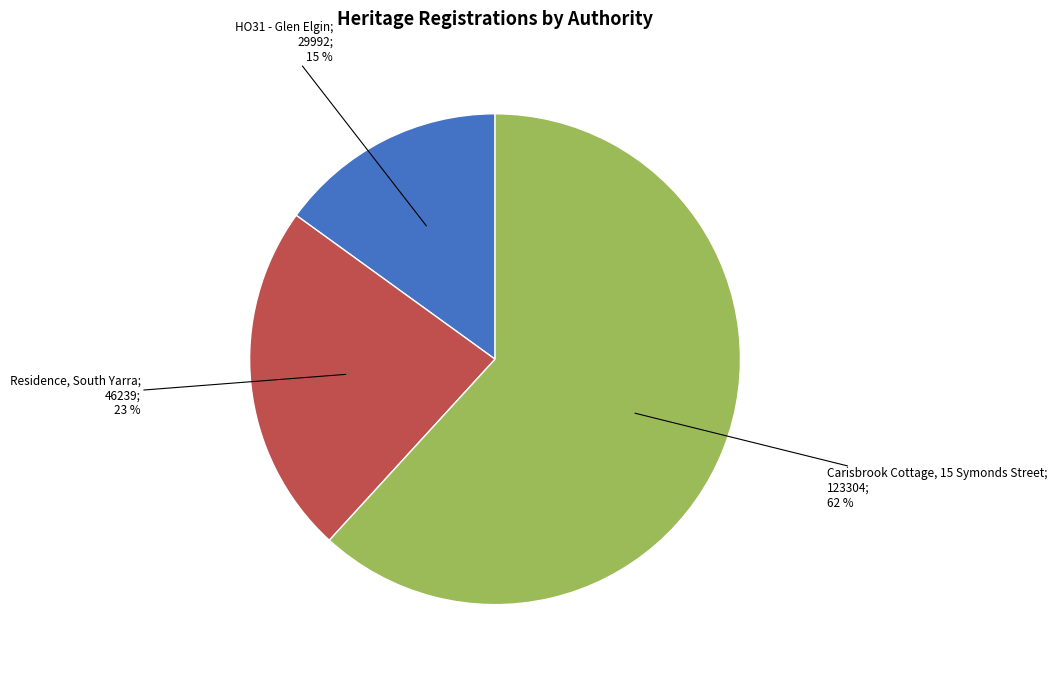

To the nearest percent, what is the difference between the largest and smallest slice percentages?

47%